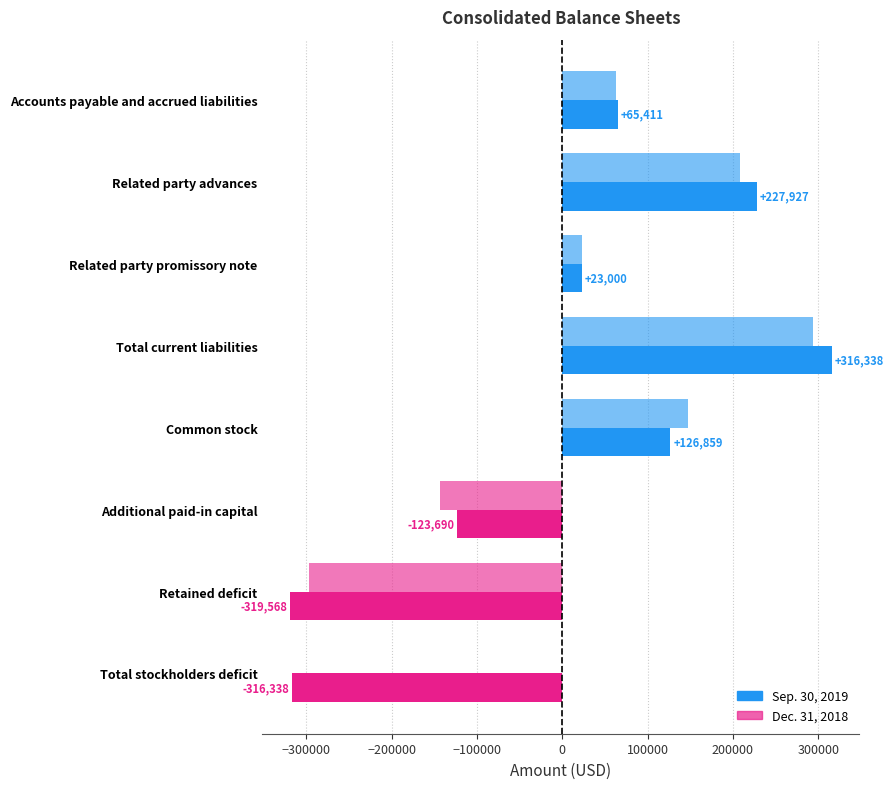

How many values in Sep. 30, 2019 are above zero?

5